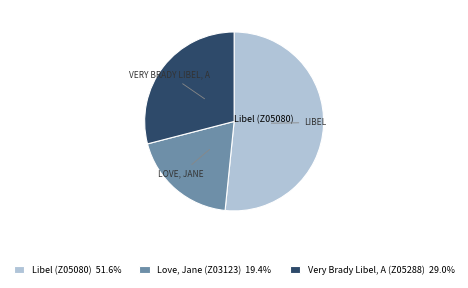

Is Very Brady Libel, A (Z05288) 29.0% the majority of the pie?

No